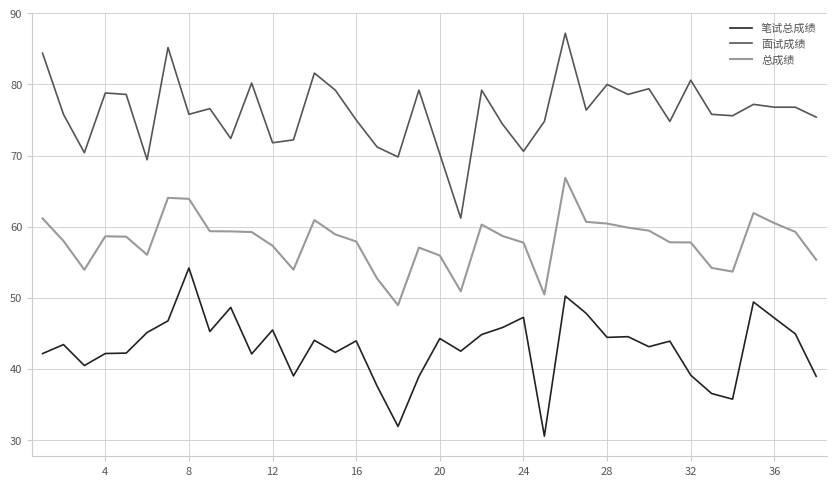

True or false: 笔试总成绩 and 总成绩 intersect in this chart.

False